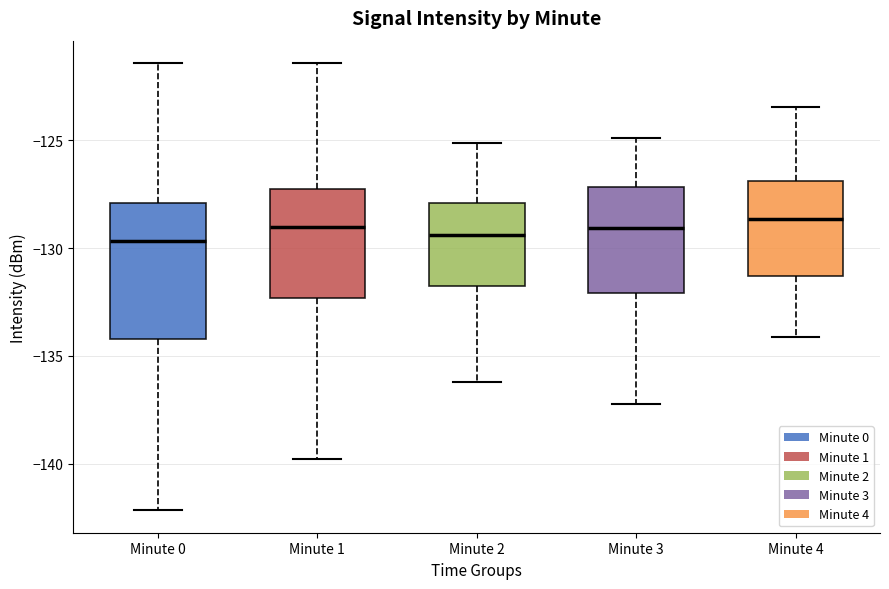

Where is the upper edge of the box for Minute 1 on the y-axis? The values are not printed on the chart, so give them approximately, as read against the axis.

-127.5